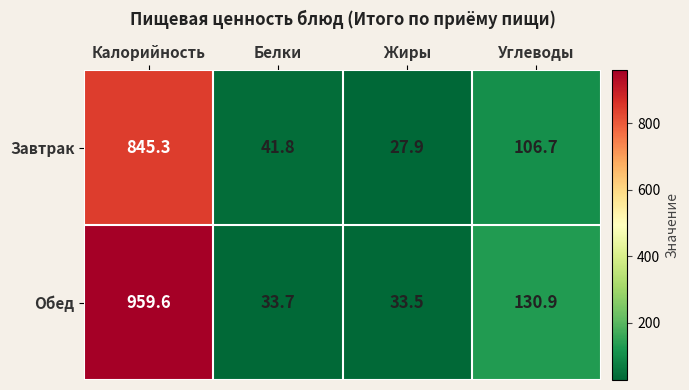

What is the sum of all Обед values?

1157.7